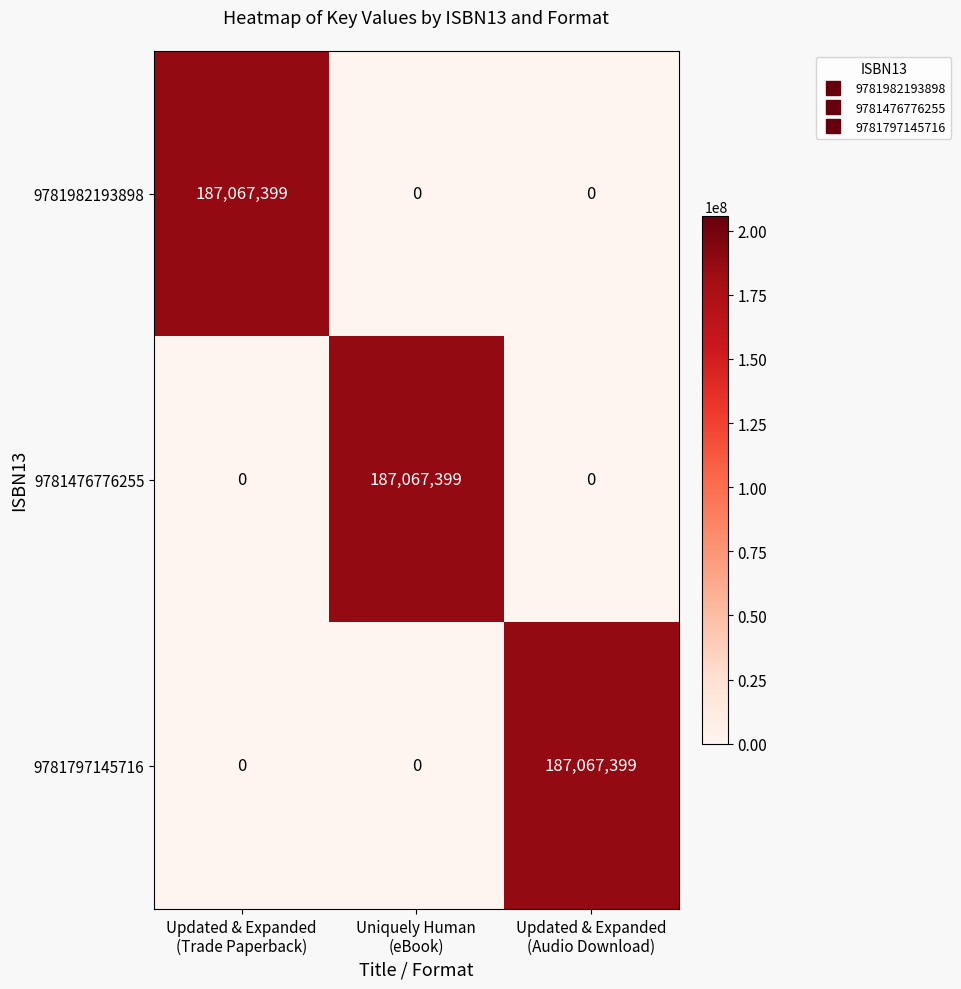

What is the maximum value shown in the chart?

187067399